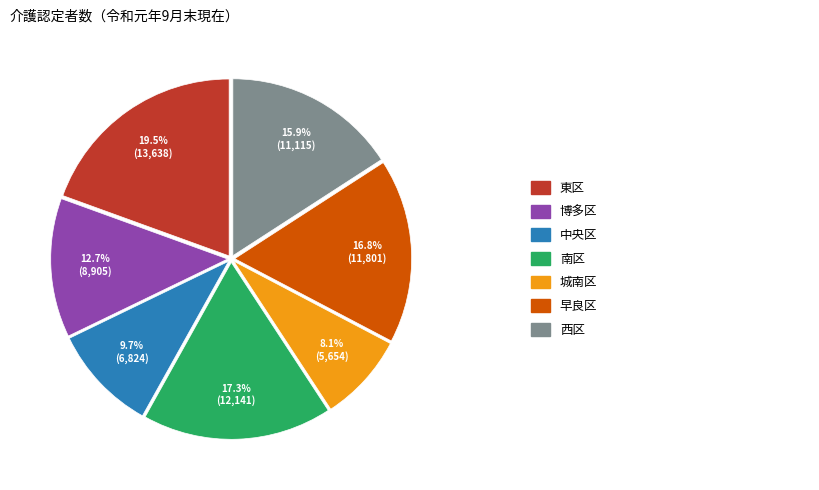

Is there any slice that represents more than half of the pie?

No